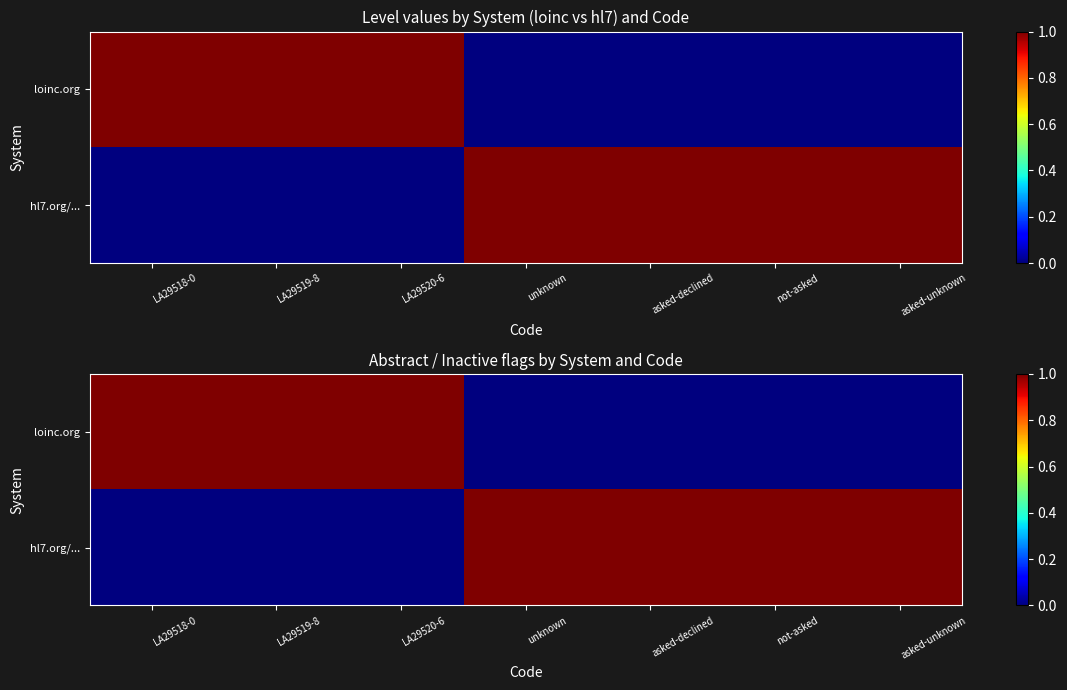

What value does the hl7.org/... series have at asked-unknown?

1